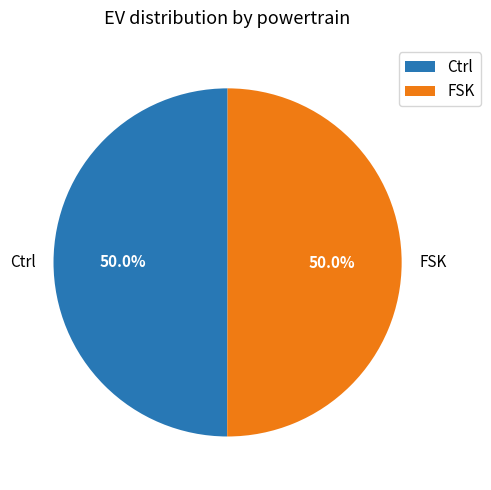

What is the ratio of the value at Ctrl to the value at FSK?

1.0